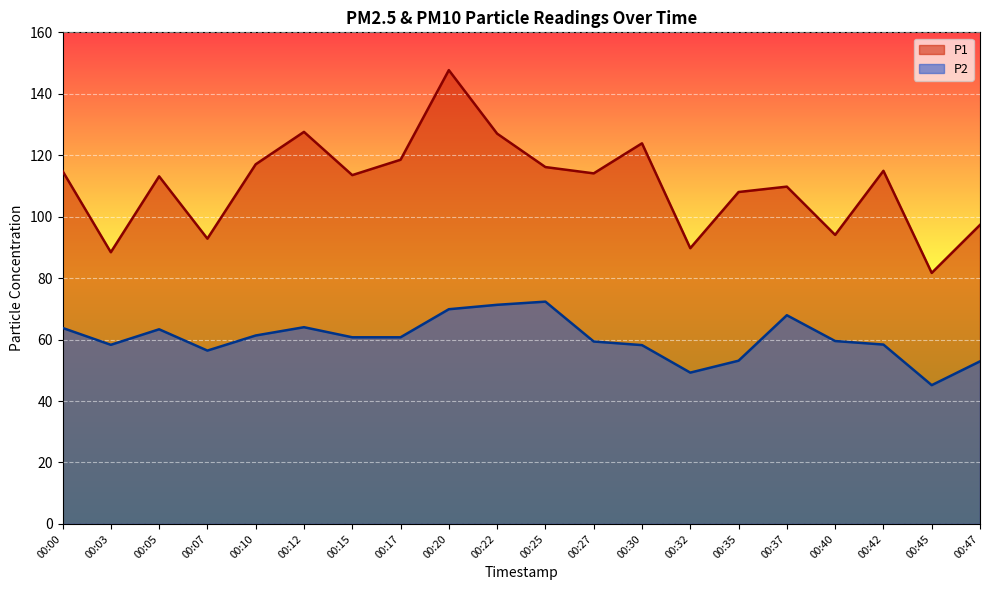

True or false: P1 has a value of 149.9 at 00:05.

False